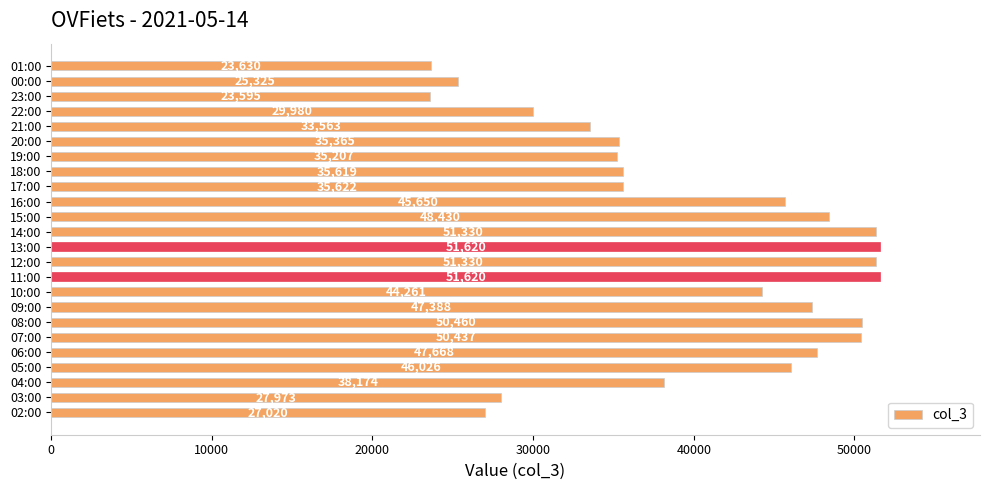

Count the number of categories in the chart.

24